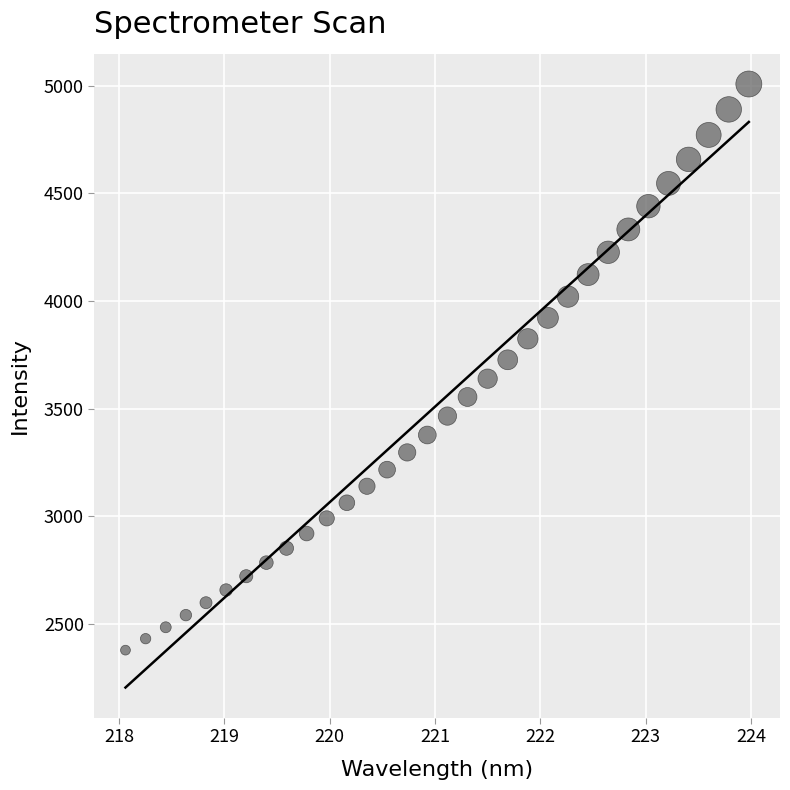

What is the range of X values (max minus min)?

5.9